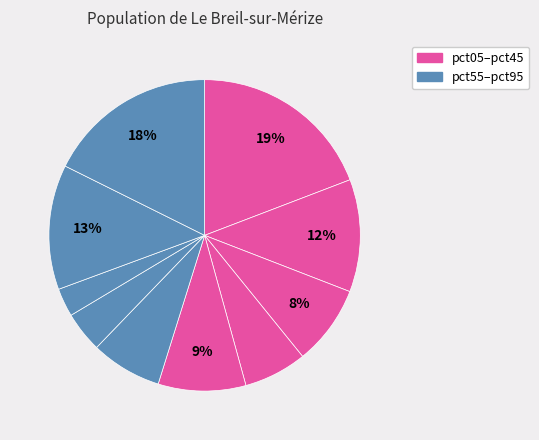

How many slices are in this pie chart?

10